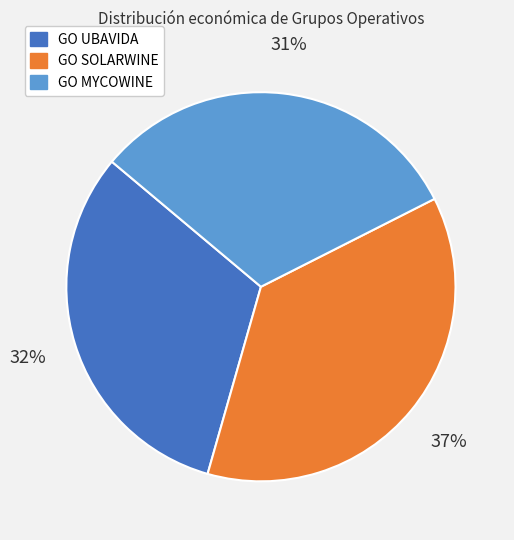

What is the largest slice in the pie chart?

GO SOLARWINE